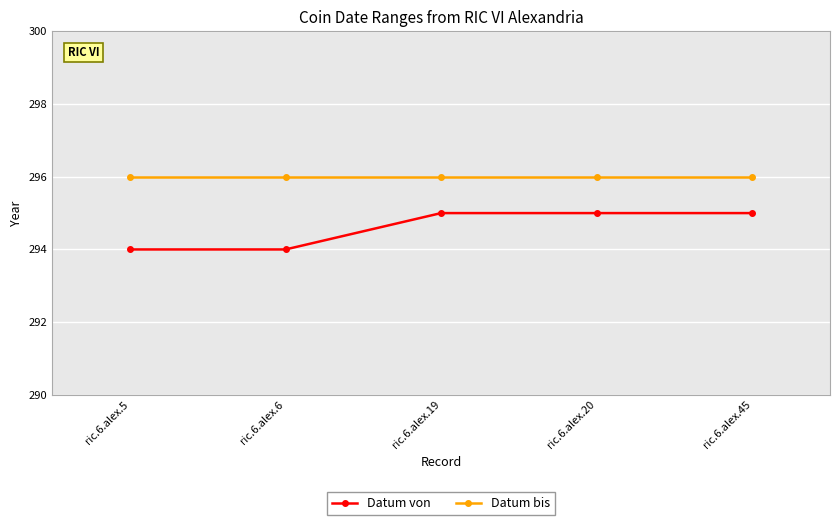

Which series has the largest total across all categories?

Datum bis